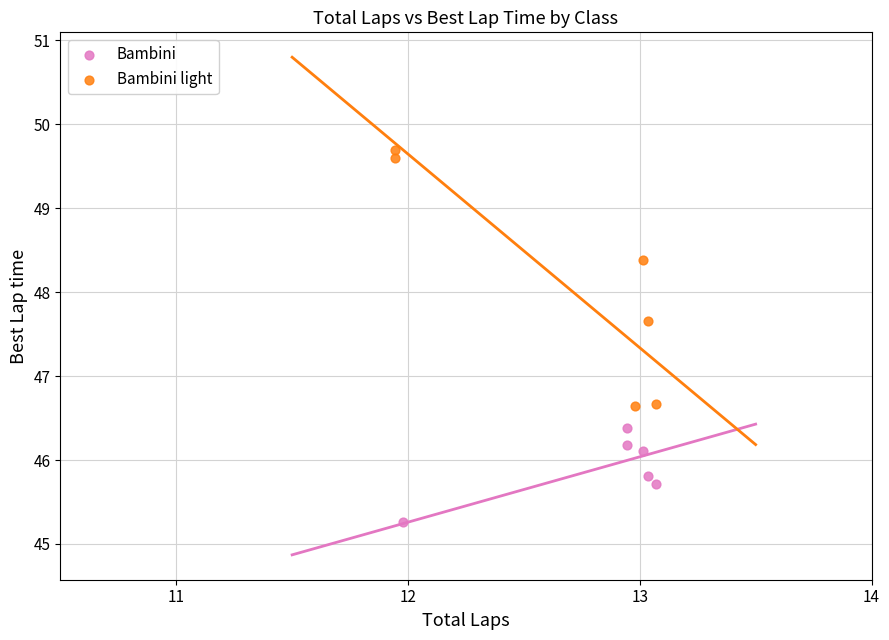

Which series reaches the minimum Y coordinate?

Bambini